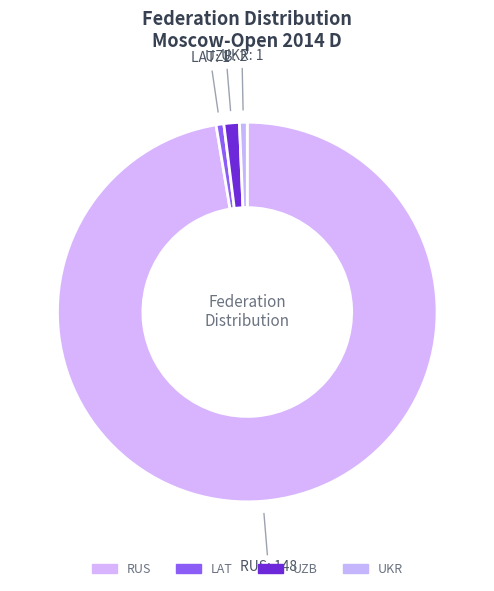

Is it true that LAT is 1% of the pie?

True